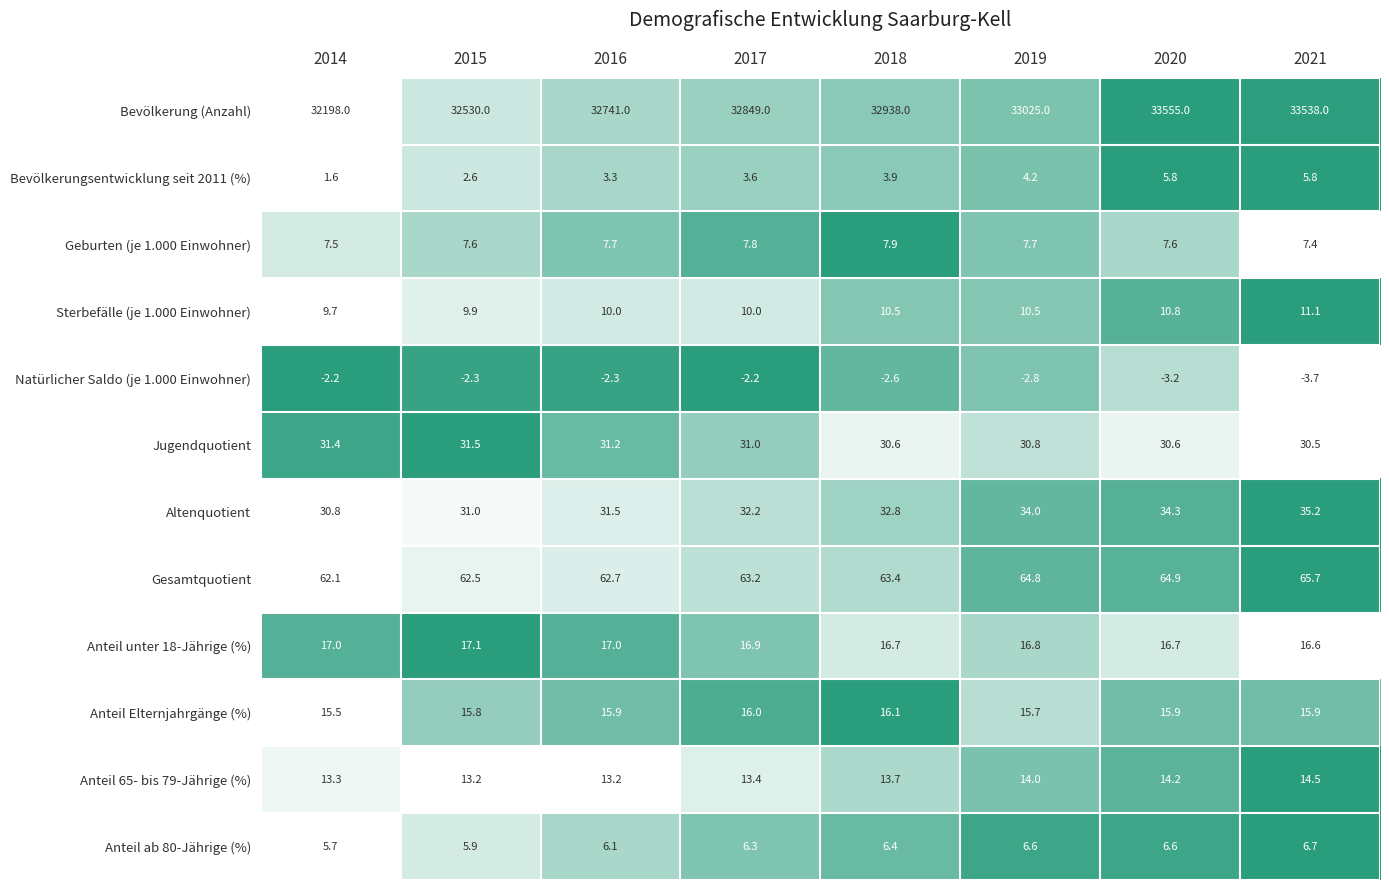

Rank the series by their maximum value, from highest to lowest.

Bevölkerung (Anzahl), Gesamtquotient, Altenquotient, Jugendquotient, Anteil unter 18-Jährige (%), Anteil Elternjahrgänge (%), Anteil 65- bis 79-Jährige (%), Sterbefälle (je 1.000 Einwohner), Geburten (je 1.000 Einwohner), Anteil ab 80-Jährige (%), Bevölkerungsentwicklung seit 2011 (%), Natürlicher Saldo (je 1.000 Einwohner)